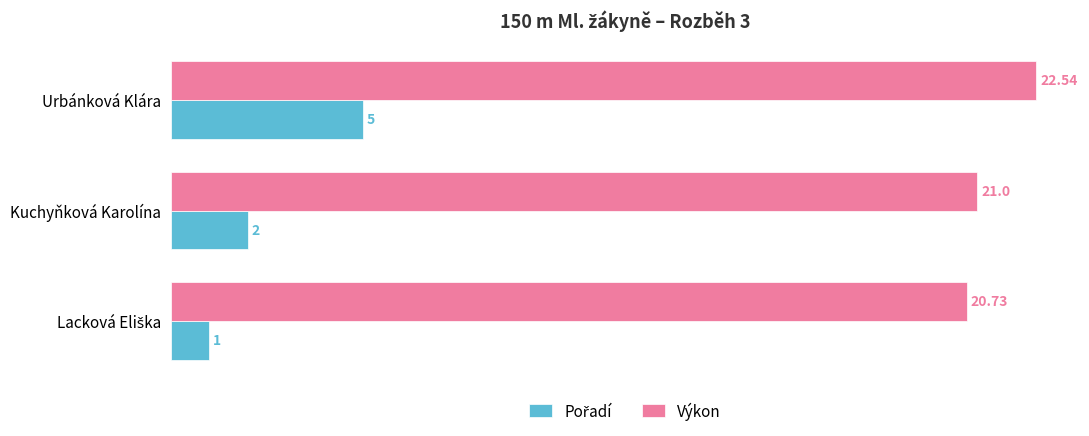

What is the difference between the highest and lowest values at Kuchyňková Karolína?

19.0